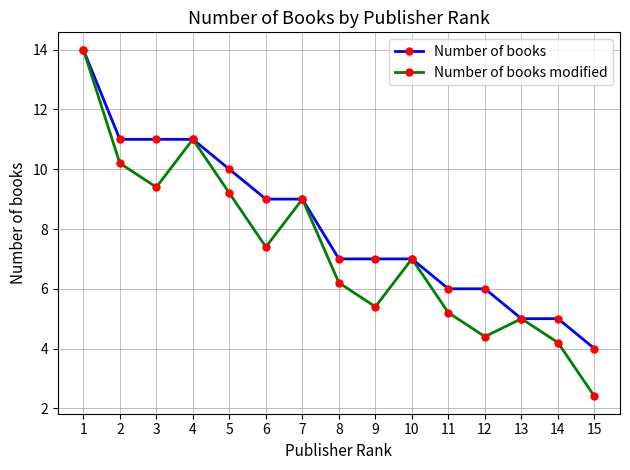

Which series changed the most between 5 and 6?

Number of books modified